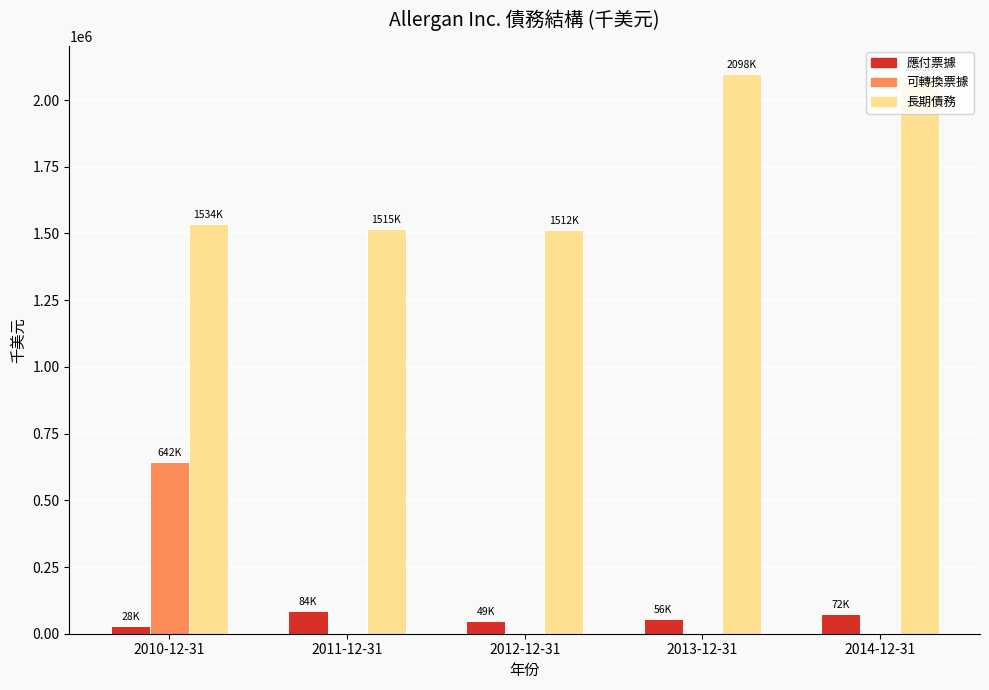

What is the sum of all 可轉換票據 values?

642500